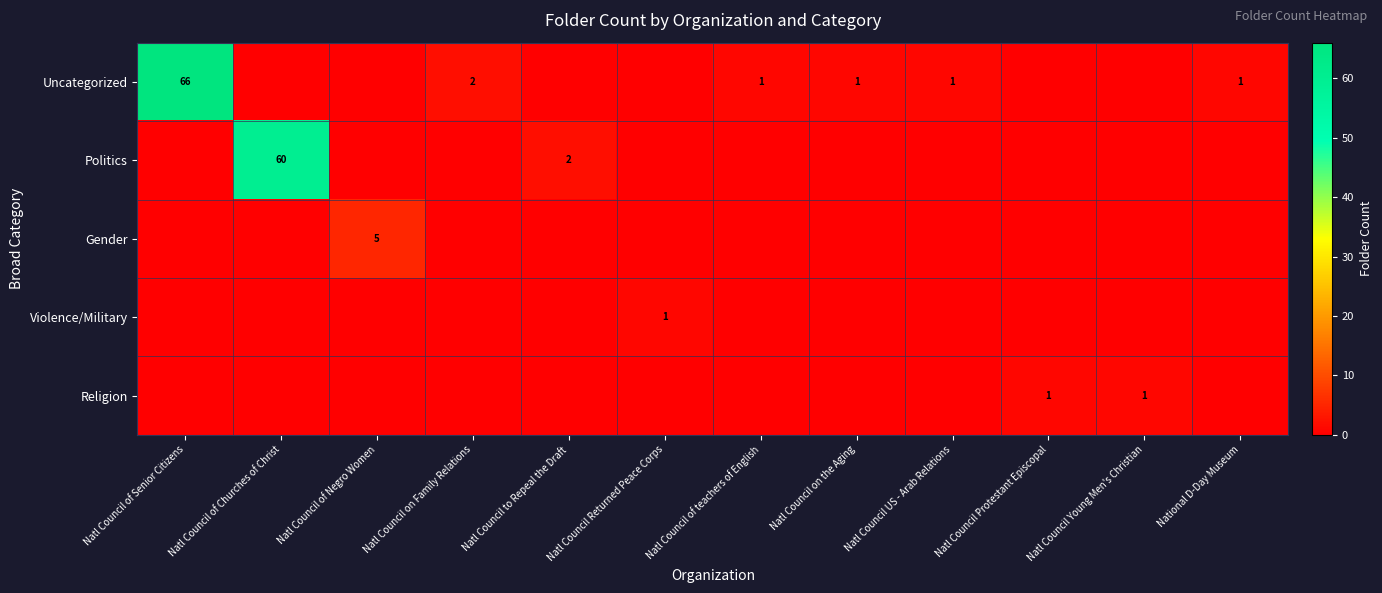

Is it true that Violence/Military equals 2 at Natl Council Returned Peace Corps?

False